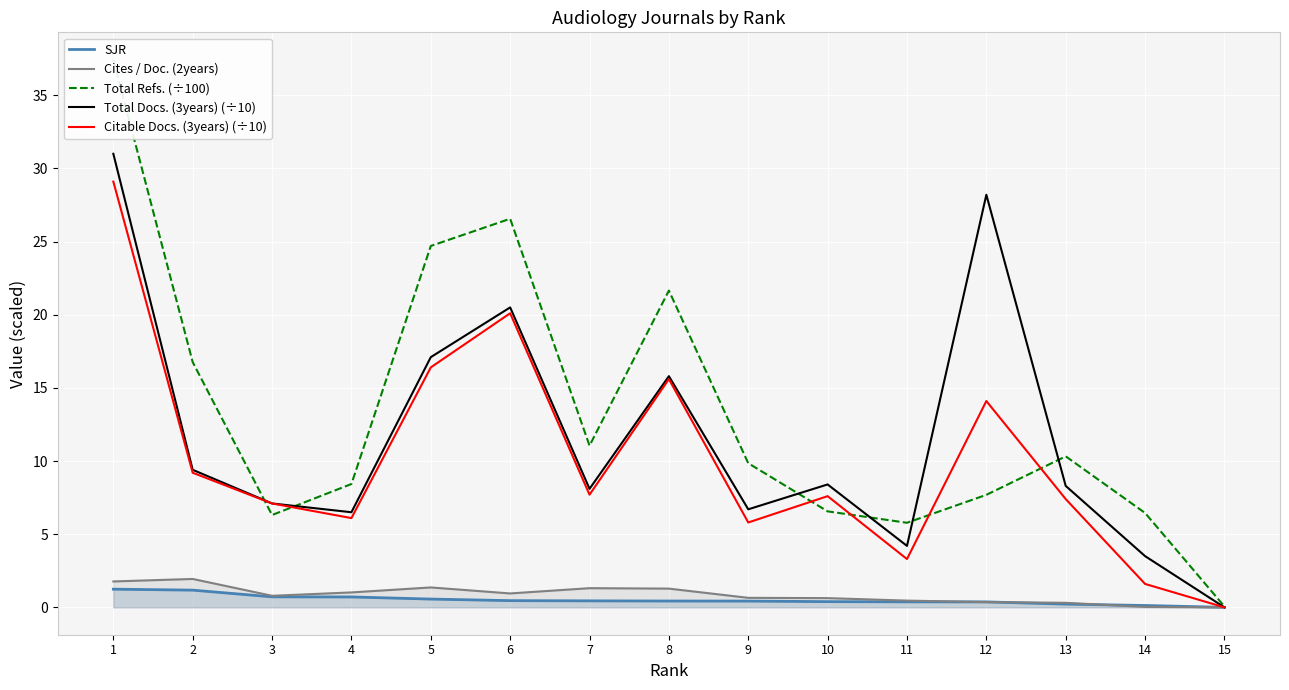

Where is SJR nearest to the value 0?

15